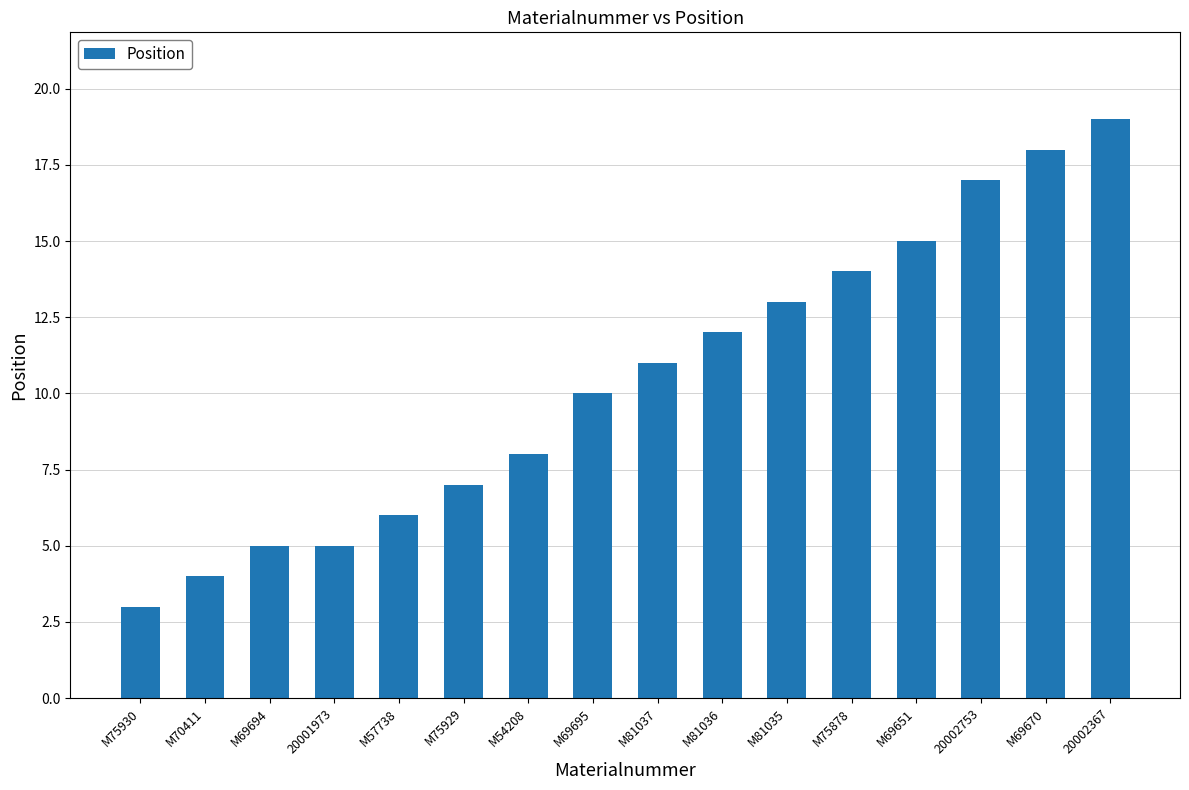

Which category has the lowest value across all series?

M75930